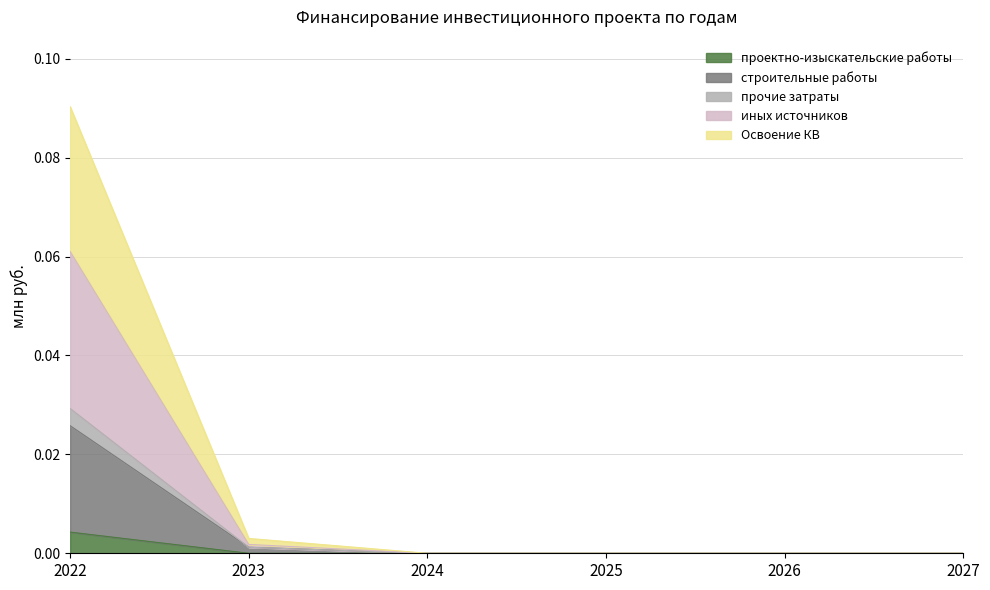

At how many categories does at least one series exceed 0?

2